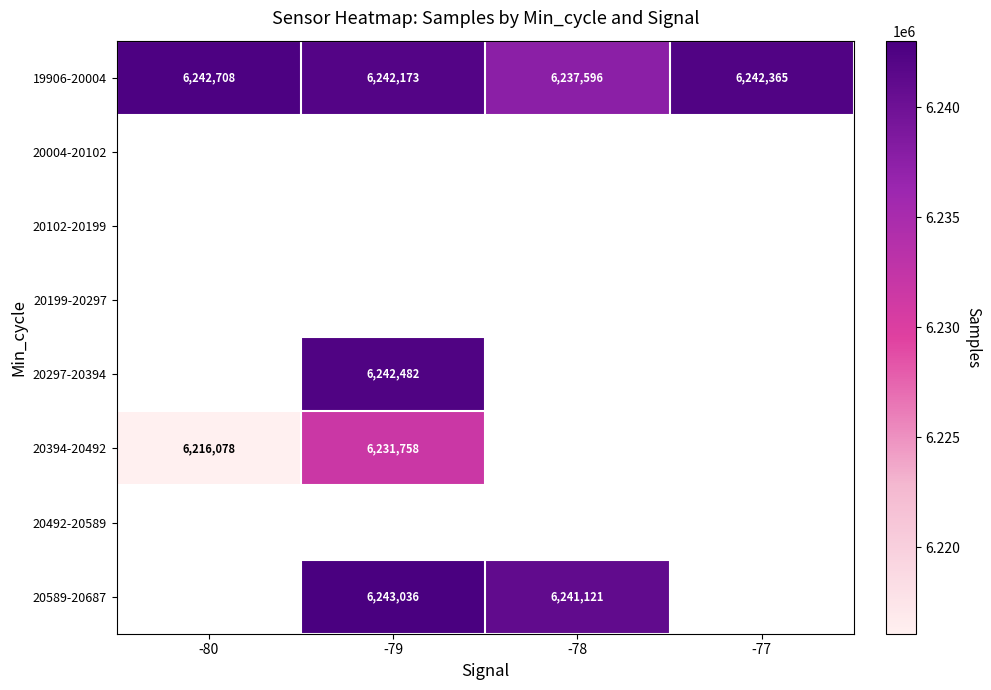

The 20394-20492 series shows 2550236.6 at -79. True or false?

False